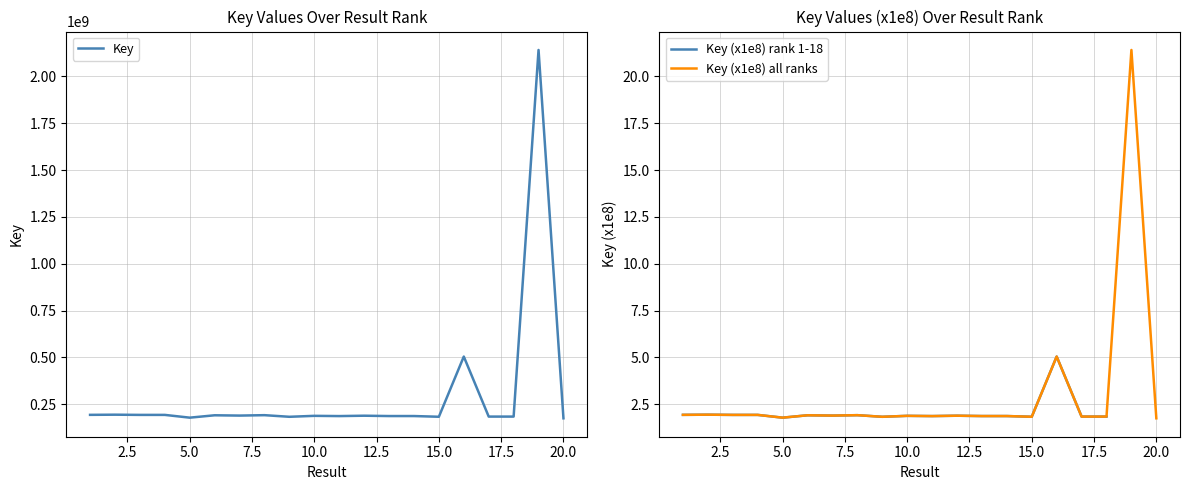

What is the value of the Key (scaled x1e-8) point at the 4th from the left?

1.9